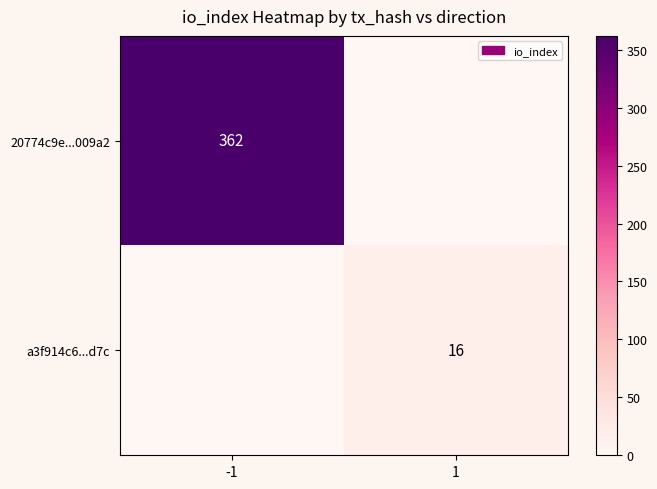

Is it true that 20774c9e...009a2 equals 362 at -1?

True